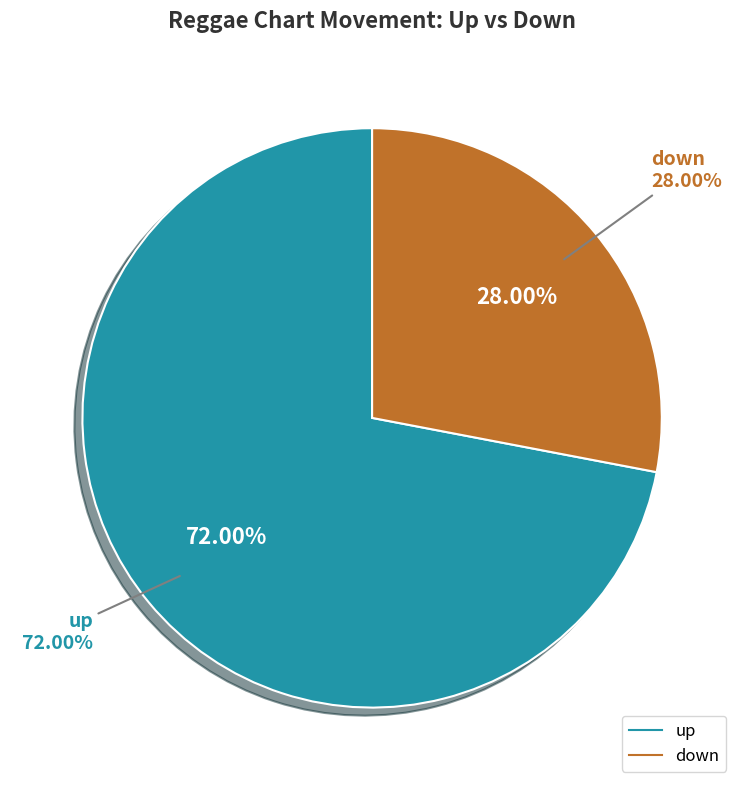

To the nearest percent, what is the combined percentage of down and up?

100%